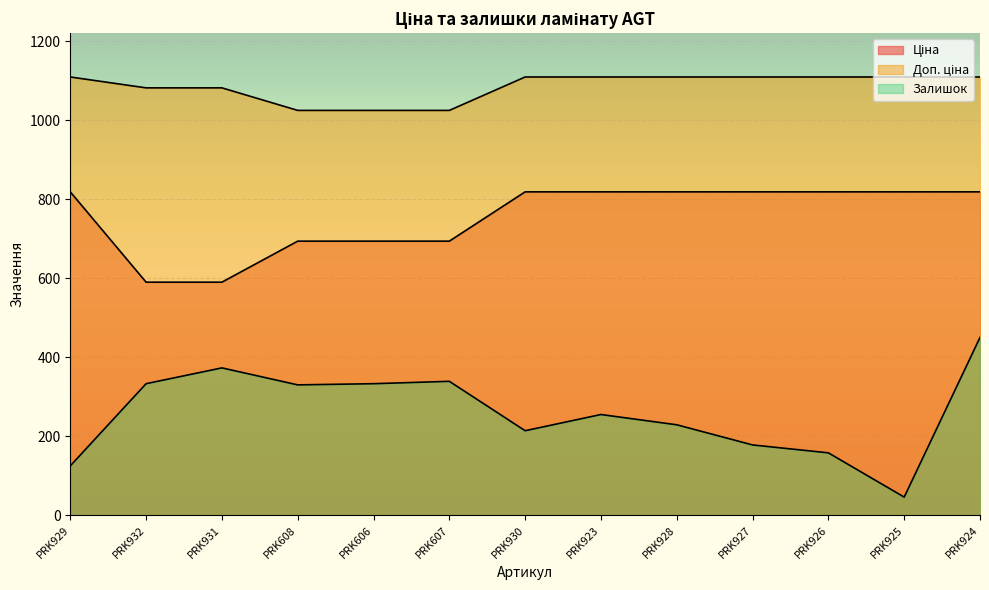

Is it true that Доп. ціна equals 638.4 at PRK608?

False